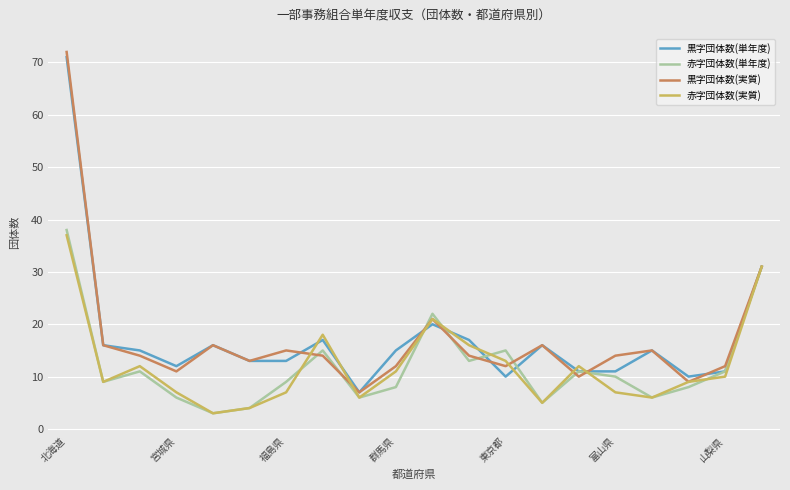

What is the smallest value displayed?

3